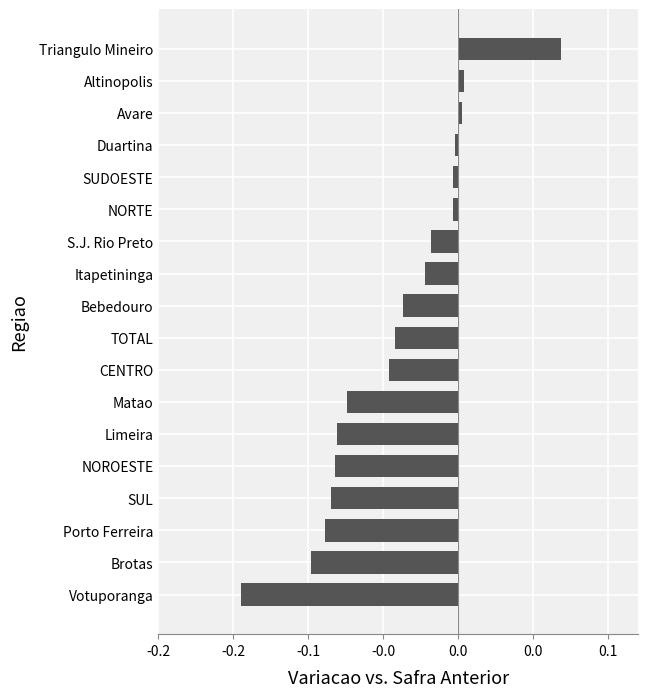

Are the bars horizontal?

Yes